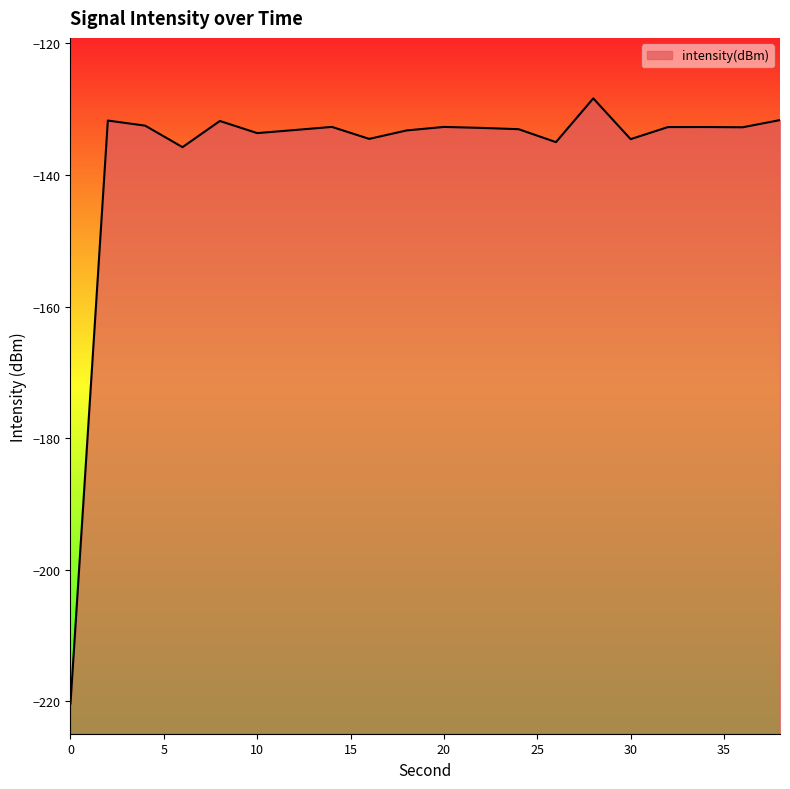

The chart shows a value of -131.7 at 2. True or false?

True